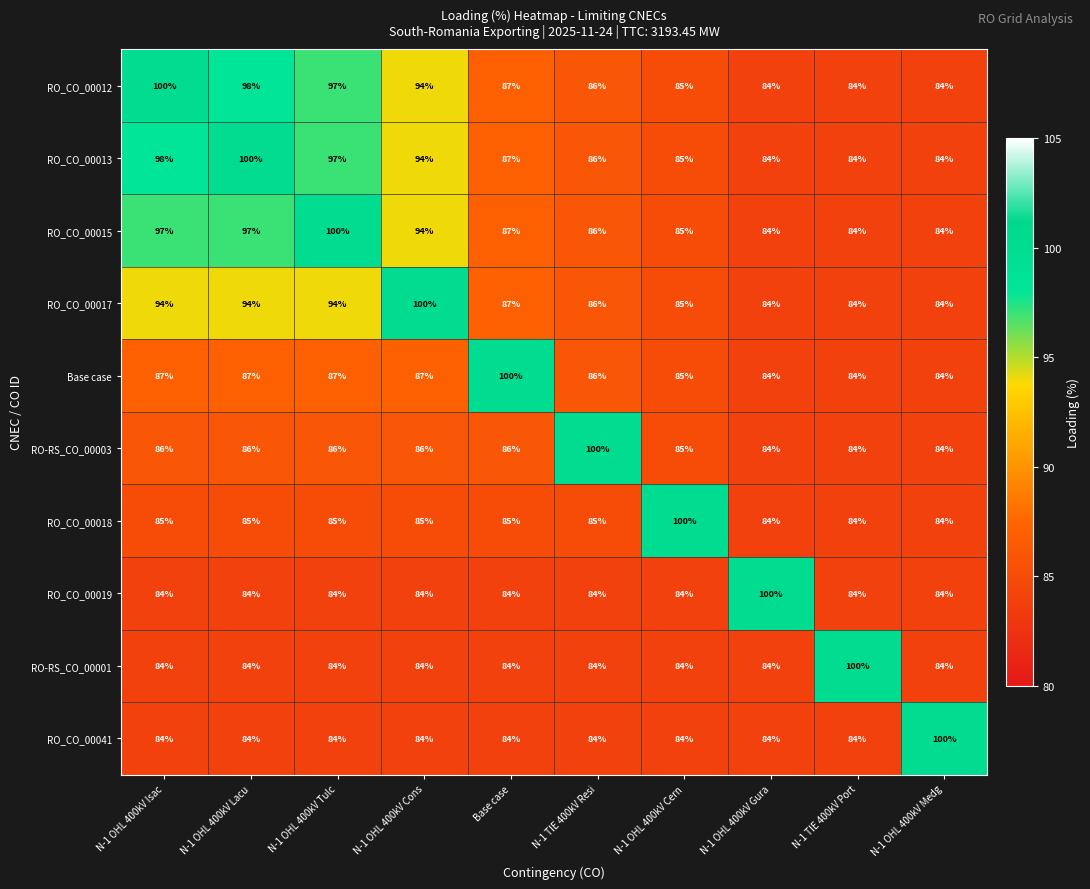

What is the greatest value displayed?

100